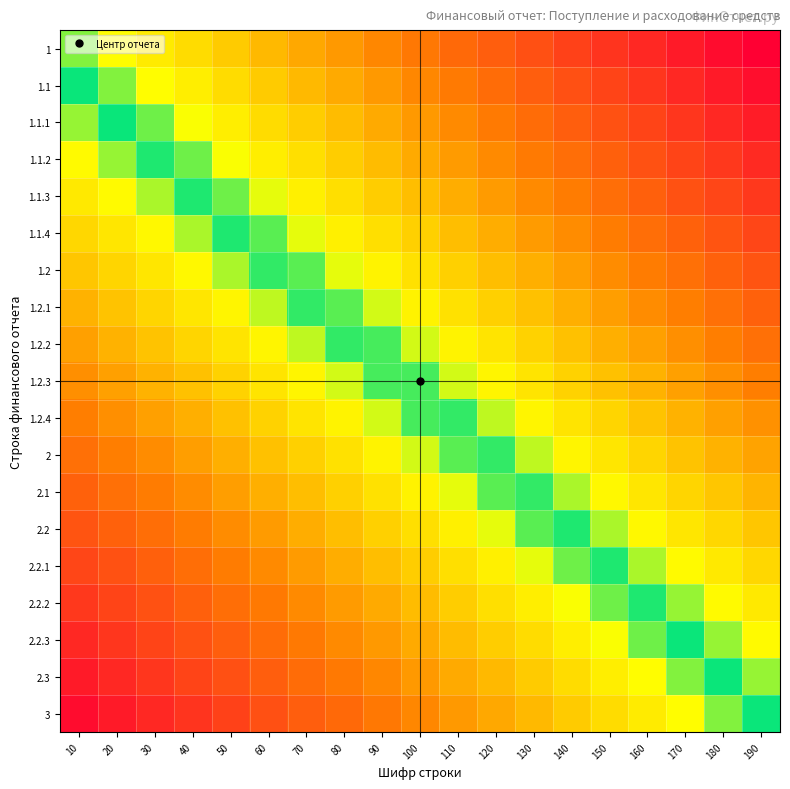

Reading right to left, list all the values displayed in this chart.

1: 190=1.0	180=0.9	170=0.9	160=0.8	150=0.8	140=0.7	130=0.7	120=0.6	110=0.6	100=0.5	90=0.5	80=0.4	70=0.4	60=0.3	50=0.3	40=0.2	30=0.2	20=0.1	10=0.1
1.1: 190=0.9	180=0.9	170=0.8	160=0.8	150=0.7	140=0.7	130=0.6	120=0.6	110=0.5	100=0.5	90=0.4	80=0.4	70=0.3	60=0.3	50=0.2	40=0.2	30=0.1	20=0.0	10=-0.0
1.1.1: 190=0.9	180=0.8	170=0.8	160=0.7	150=0.7	140=0.6	130=0.6	120=0.5	110=0.5	100=0.4	90=0.4	80=0.3	70=0.3	60=0.2	50=0.2	40=0.1	30=0.0	20=-0.0	10=-0.1
1.1.2: 190=0.8	180=0.8	170=0.7	160=0.7	150=0.6	140=0.6	130=0.5	120=0.5	110=0.4	100=0.4	90=0.3	80=0.3	70=0.2	60=0.1	50=0.1	40=0.0	30=-0.0	20=-0.1	10=-0.1
1.1.3: 190=0.8	180=0.7	170=0.7	160=0.6	150=0.6	140=0.5	130=0.5	120=0.4	110=0.4	100=0.3	90=0.3	80=0.2	70=0.1	60=0.1	50=0.0	40=-0.0	30=-0.1	20=-0.1	10=-0.2
1.1.4: 190=0.7	180=0.7	170=0.6	160=0.6	150=0.5	140=0.5	130=0.4	120=0.4	110=0.3	100=0.2	90=0.2	80=0.1	70=0.1	60=0.0	50=-0.0	40=-0.1	30=-0.1	20=-0.2	10=-0.2
1.2: 190=0.7	180=0.6	170=0.6	160=0.5	150=0.5	140=0.4	130=0.4	120=0.3	110=0.2	100=0.2	90=0.1	80=0.1	70=0.0	60=-0.0	50=-0.1	40=-0.1	30=-0.2	20=-0.2	10=-0.3
1.2.1: 190=0.6	180=0.6	170=0.5	160=0.5	150=0.4	140=0.3	130=0.3	120=0.2	110=0.2	100=0.1	90=0.1	80=0.0	70=-0.0	60=-0.1	50=-0.1	40=-0.2	30=-0.2	20=-0.3	10=-0.3
1.2.2: 190=0.6	180=0.5	170=0.5	160=0.4	150=0.3	140=0.3	130=0.2	120=0.2	110=0.1	100=0.1	90=0.0	80=-0.0	70=-0.1	60=-0.1	50=-0.2	40=-0.2	30=-0.3	20=-0.3	10=-0.4
1.2.3: 190=0.5	180=0.4	170=0.4	160=0.3	150=0.3	140=0.2	130=0.2	120=0.1	110=0.1	100=0.0	90=-0.0	80=-0.1	70=-0.1	60=-0.2	50=-0.2	40=-0.3	30=-0.3	20=-0.4	10=-0.4
1.2.4: 190=0.4	180=0.4	170=0.3	160=0.3	150=0.2	140=0.2	130=0.1	120=0.1	110=0.0	100=-0.0	90=-0.1	80=-0.1	70=-0.2	60=-0.2	50=-0.3	40=-0.3	30=-0.4	20=-0.5	10=-0.5
2: 190=0.4	180=0.3	170=0.3	160=0.2	150=0.2	140=0.1	130=0.1	120=0.0	110=-0.0	100=-0.1	90=-0.1	80=-0.2	70=-0.2	60=-0.3	50=-0.3	40=-0.4	30=-0.5	20=-0.5	10=-0.6
2.1: 190=0.3	180=0.3	170=0.2	160=0.2	150=0.1	140=0.1	130=0.0	120=-0.0	110=-0.1	100=-0.1	90=-0.2	80=-0.2	70=-0.3	60=-0.4	50=-0.4	40=-0.5	30=-0.5	20=-0.6	10=-0.6
2.2: 190=0.3	180=0.2	170=0.2	160=0.1	150=0.1	140=0.0	130=-0.0	120=-0.1	110=-0.1	100=-0.2	90=-0.2	80=-0.3	70=-0.4	60=-0.4	50=-0.5	40=-0.5	30=-0.6	20=-0.6	10=-0.7
2.2.1: 190=0.2	180=0.2	170=0.1	160=0.1	150=0.0	140=-0.0	130=-0.1	120=-0.1	110=-0.2	100=-0.3	90=-0.3	80=-0.4	70=-0.4	60=-0.5	50=-0.5	40=-0.6	30=-0.6	20=-0.7	10=-0.7
2.2.2: 190=0.2	180=0.1	170=0.1	160=0.0	150=-0.0	140=-0.1	130=-0.1	120=-0.2	110=-0.3	100=-0.3	90=-0.4	80=-0.4	70=-0.5	60=-0.5	50=-0.6	40=-0.6	30=-0.7	20=-0.7	10=-0.8
2.2.3: 190=0.1	180=0.1	170=0.0	160=-0.0	150=-0.1	140=-0.2	130=-0.2	120=-0.3	110=-0.3	100=-0.4	90=-0.4	80=-0.5	70=-0.5	60=-0.6	50=-0.6	40=-0.7	30=-0.7	20=-0.8	10=-0.8
2.3: 190=0.1	180=0.0	170=-0.0	160=-0.1	150=-0.2	140=-0.2	130=-0.3	120=-0.3	110=-0.4	100=-0.4	90=-0.5	80=-0.5	70=-0.6	60=-0.6	50=-0.7	40=-0.7	30=-0.8	20=-0.8	10=-0.9
3: 190=0.0	180=-0.1	170=-0.1	160=-0.2	150=-0.2	140=-0.3	130=-0.3	120=-0.4	110=-0.4	100=-0.5	90=-0.5	80=-0.6	70=-0.6	60=-0.7	50=-0.7	40=-0.8	30=-0.8	20=-0.9	10=-0.9